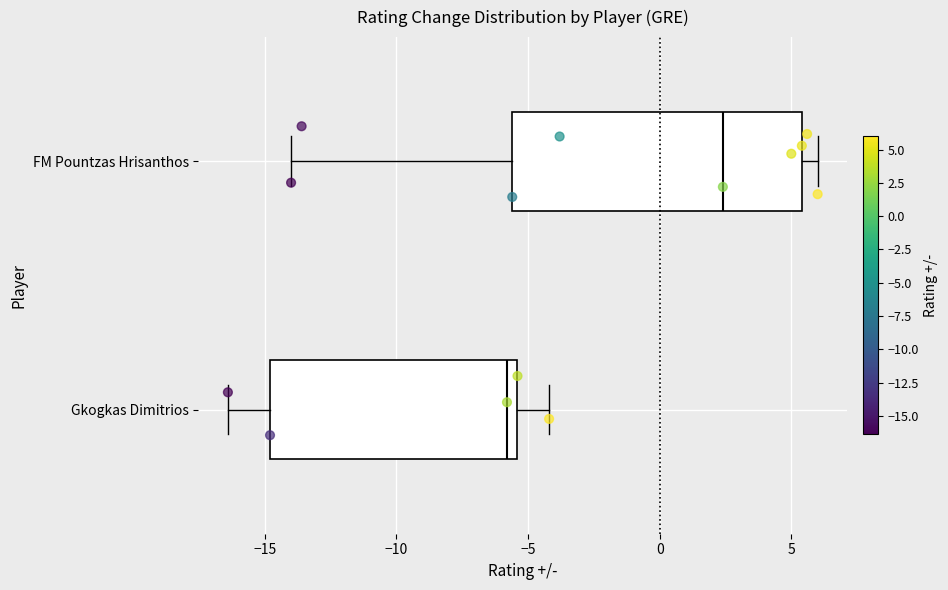

Reading bottom to top, read every box against the x-axis: the position of its median line, the range the box covers, and the ends of its whiskers. The values are not printed on the chart, so give them approximately, as read against the axis.

Gkogkas Dimitrios: median -6.0, box -15.0 to -5.5, whiskers -16.5 to -4.0
FM Pountzas Hrisanthos: median 2.5, box -5.5 to 5.5, whiskers -14.0 to 6.0